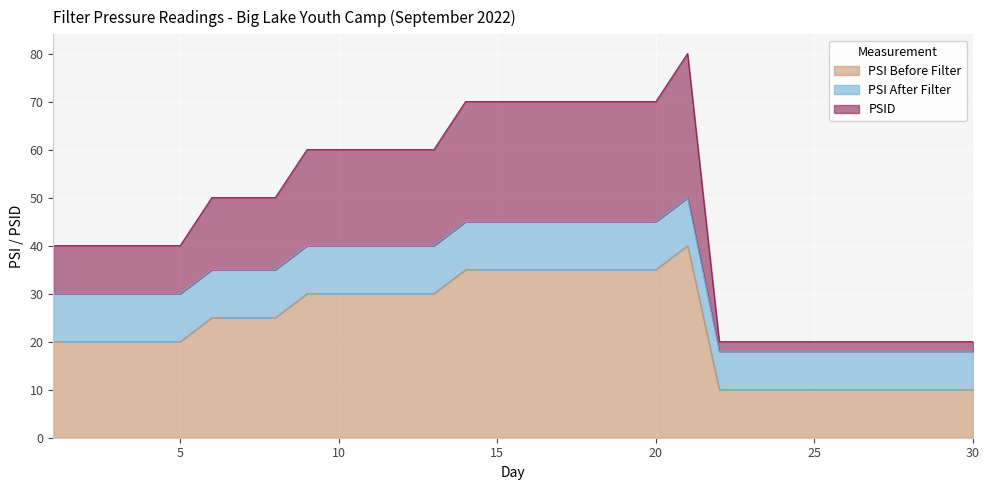

What is the highest value of the PSI Before Filter series?

40